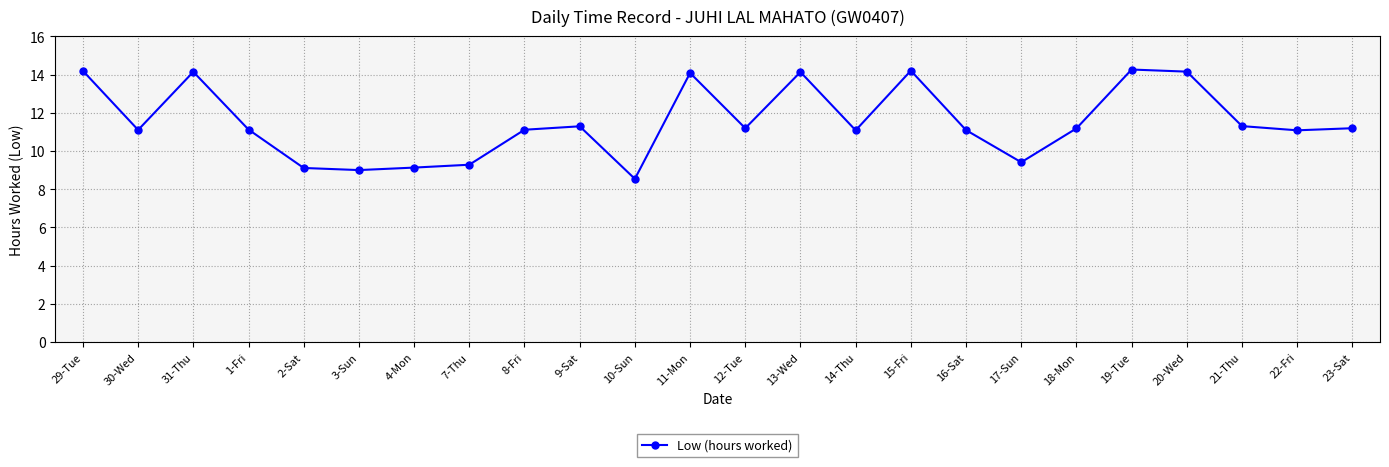

What is the sum of the values at 4-Mon and 18-Mon?

20.3